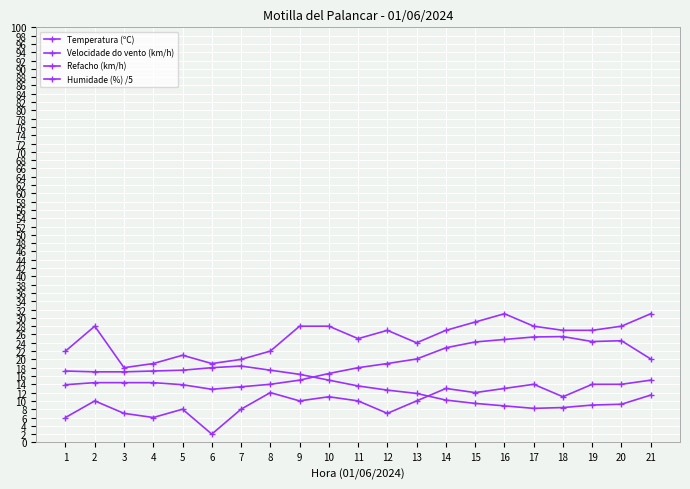

What is the value of the Velocidade do vento (km/h) point at the 8th from the left?

12.0